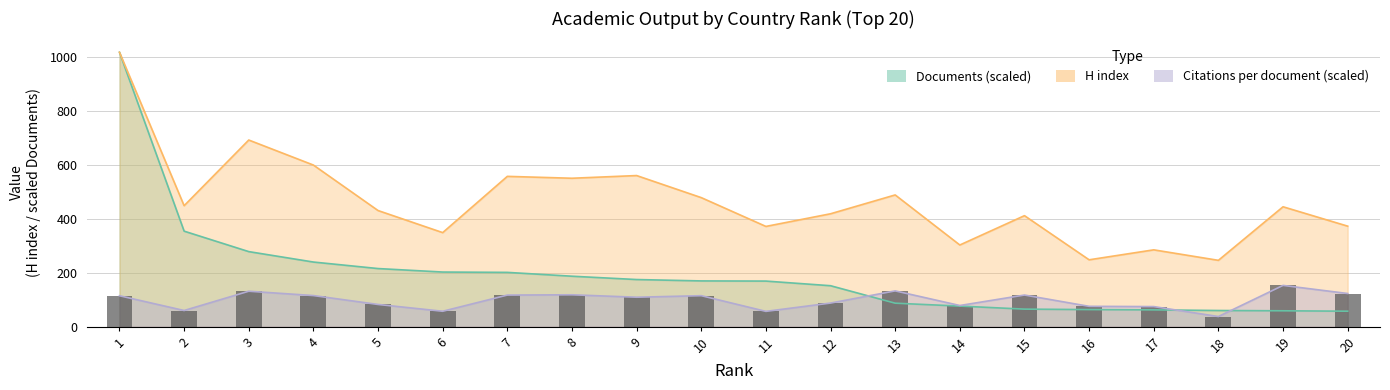

What is the value of the H index bar at the 6th from the left?

349.0